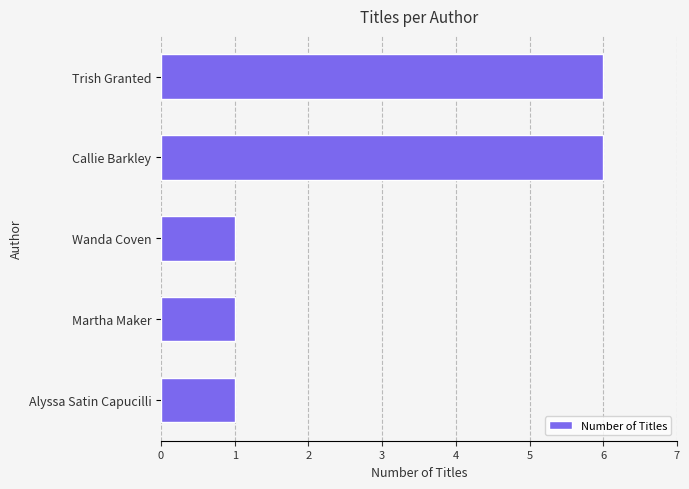

The value at Martha Maker is 1. True or false?

True